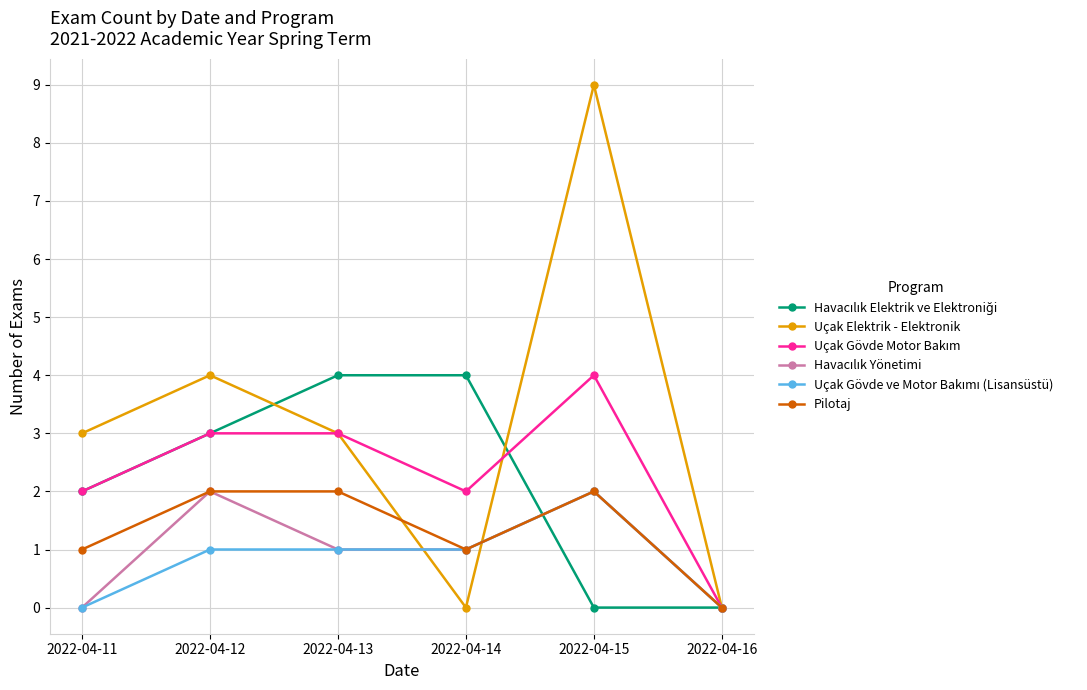

What is the total value across all series at 2022-04-15?

19